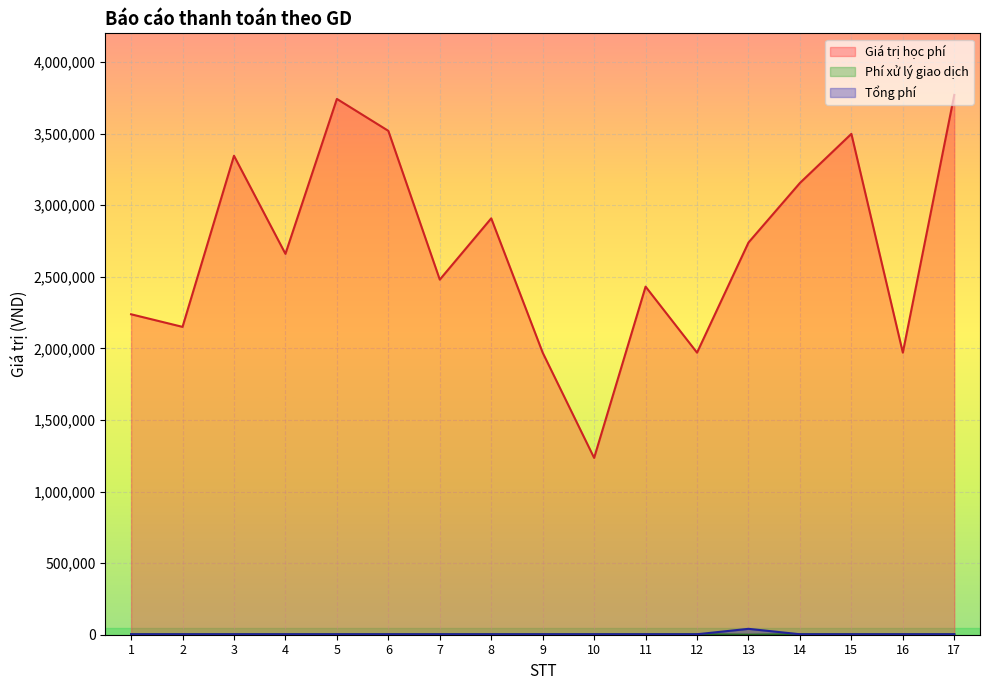

True or false: Tổng phí and Phí xử lý giao dịch cross at least once.

False